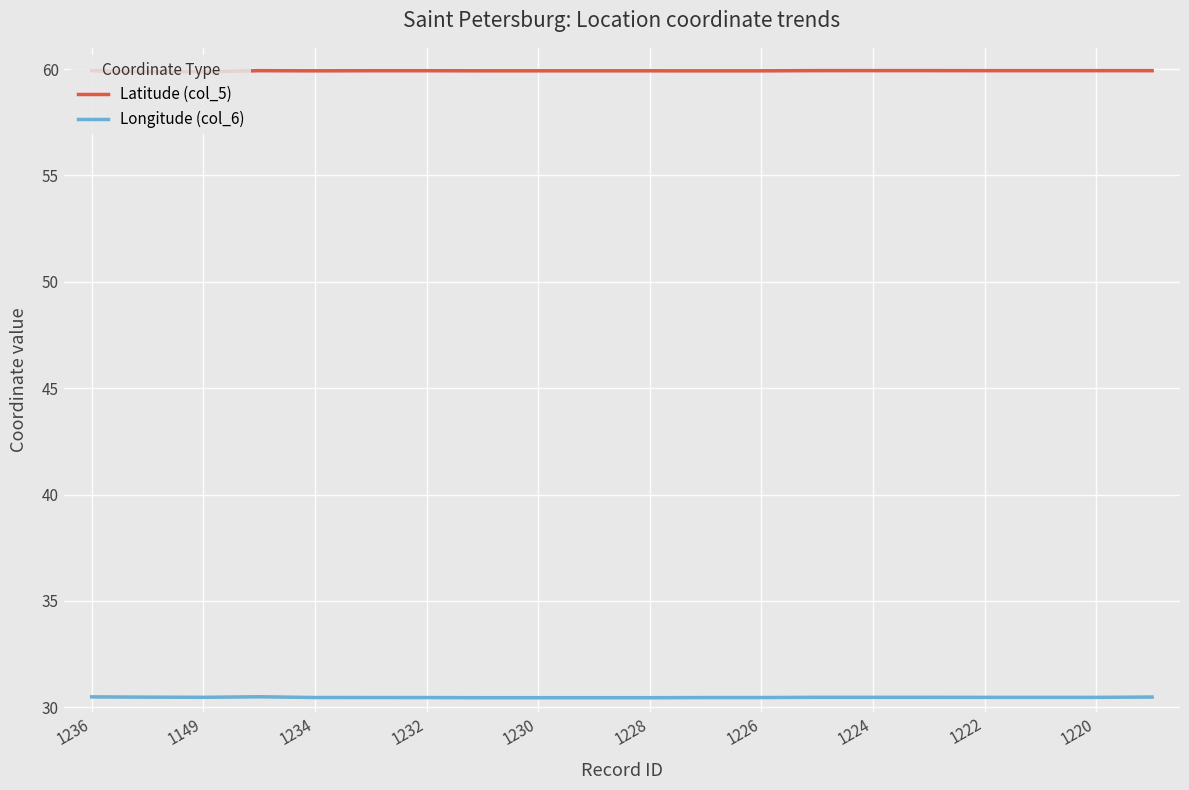

True or false: Longitude (col_6) and Latitude (col_5) cross at least once.

False